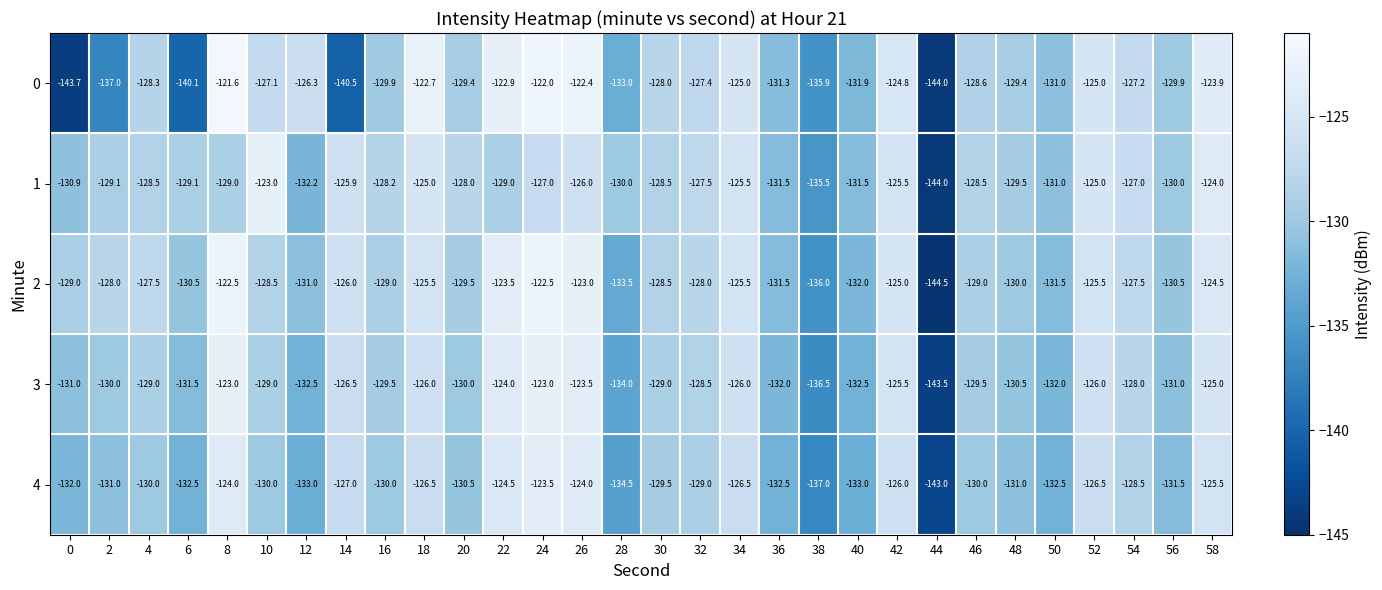

True or false: 3 has a value of -131.0 at 56.

True